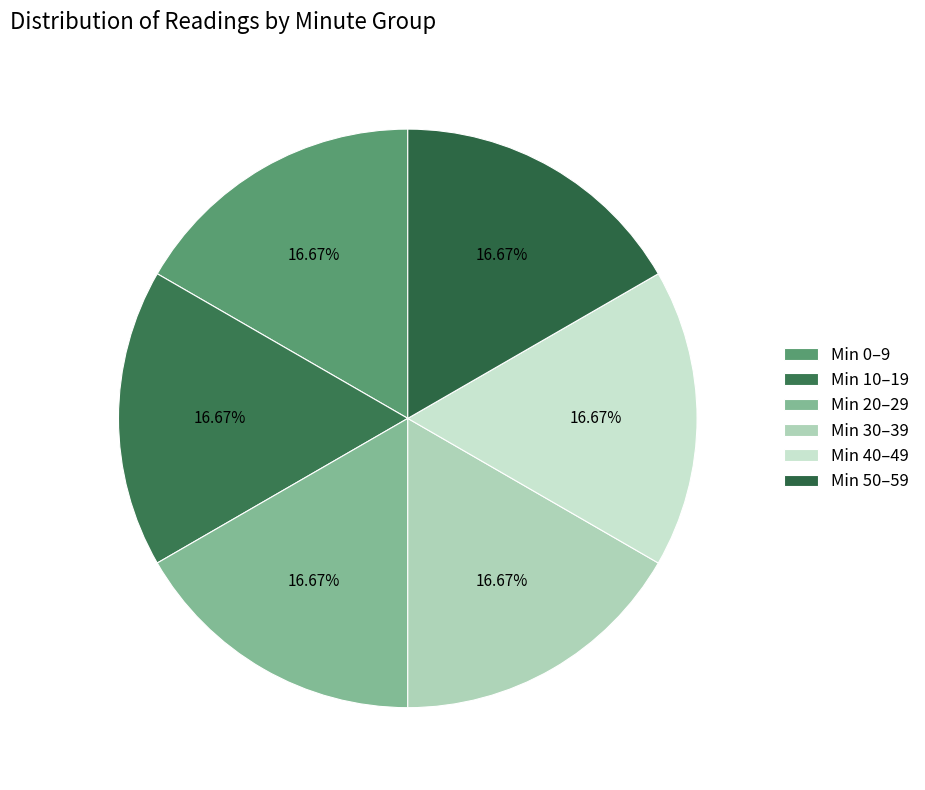

How many segments does this pie chart have?

6